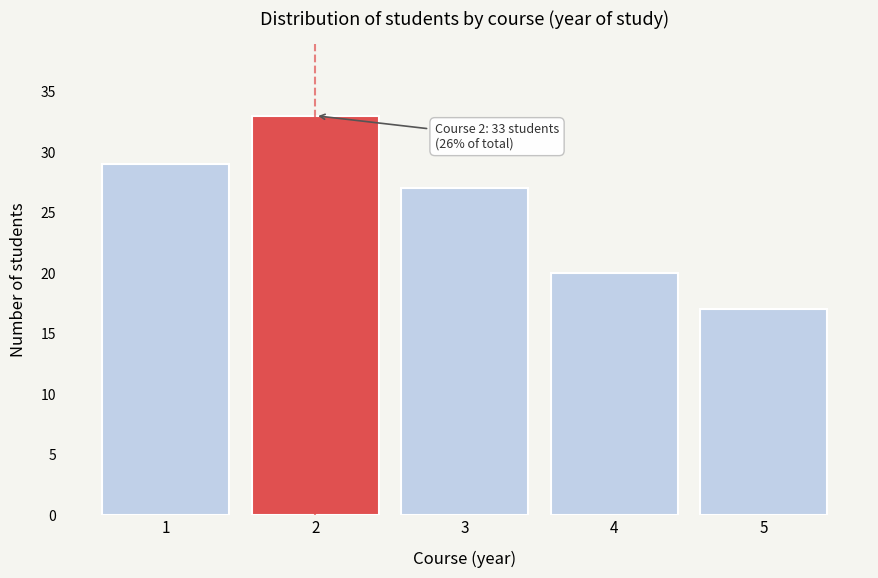

Reading right to left, transcribe all the data shown in this chart.

17	20	27	33	29